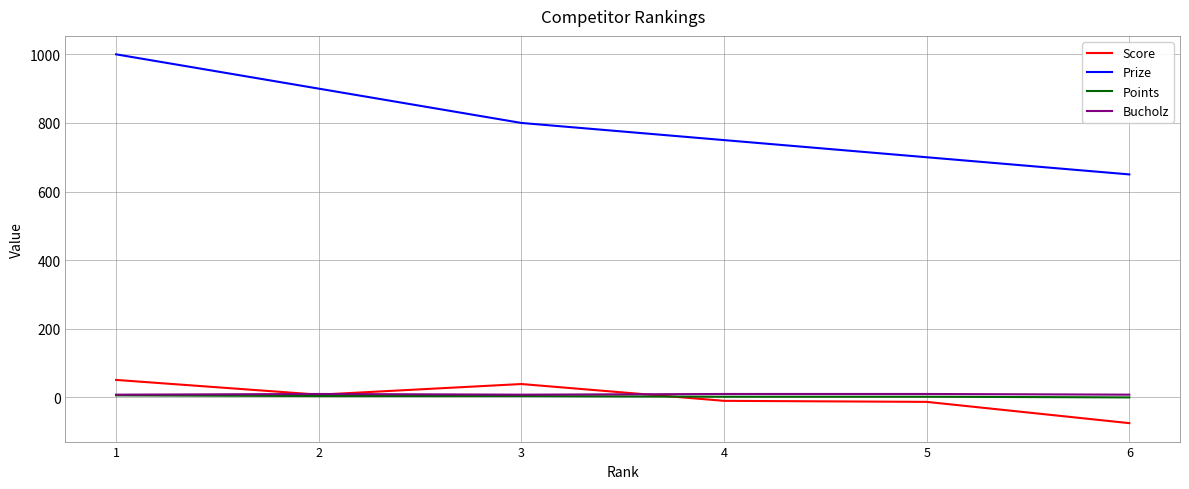

Which category has the highest value across all series?

1